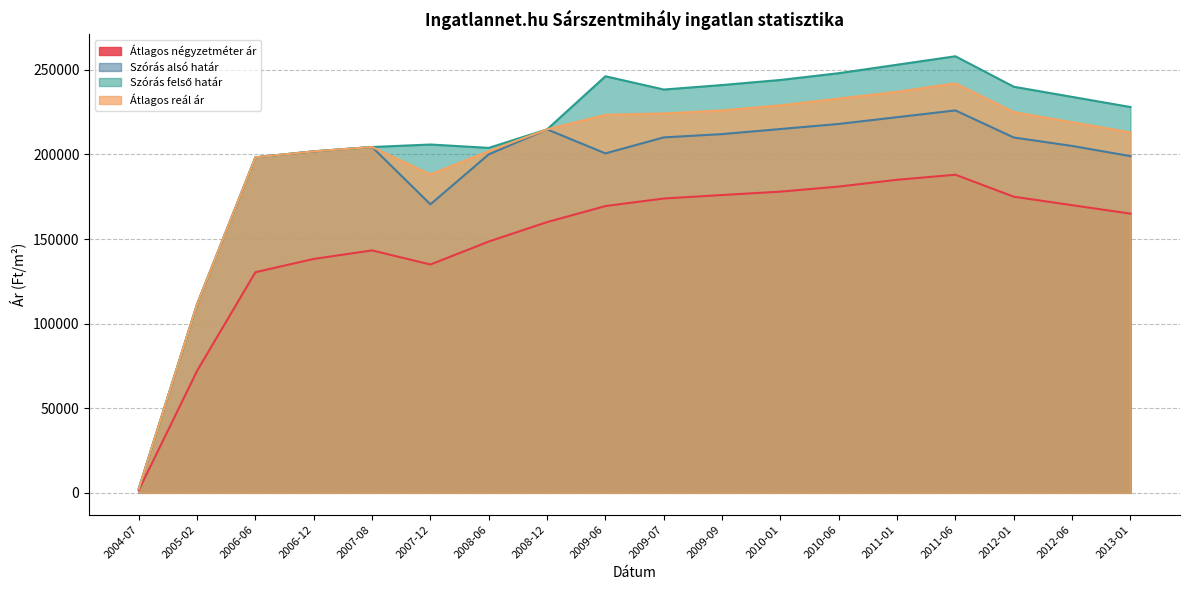

Between 2009-09 and 2011-06, which is larger?

2011-06